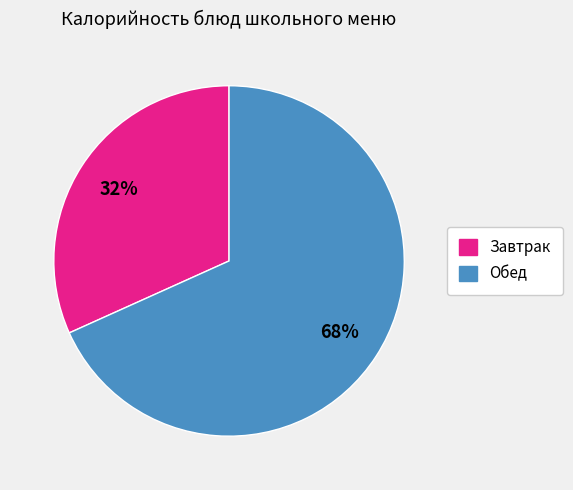

Which has a higher value, Обед or Завтрак?

Обед